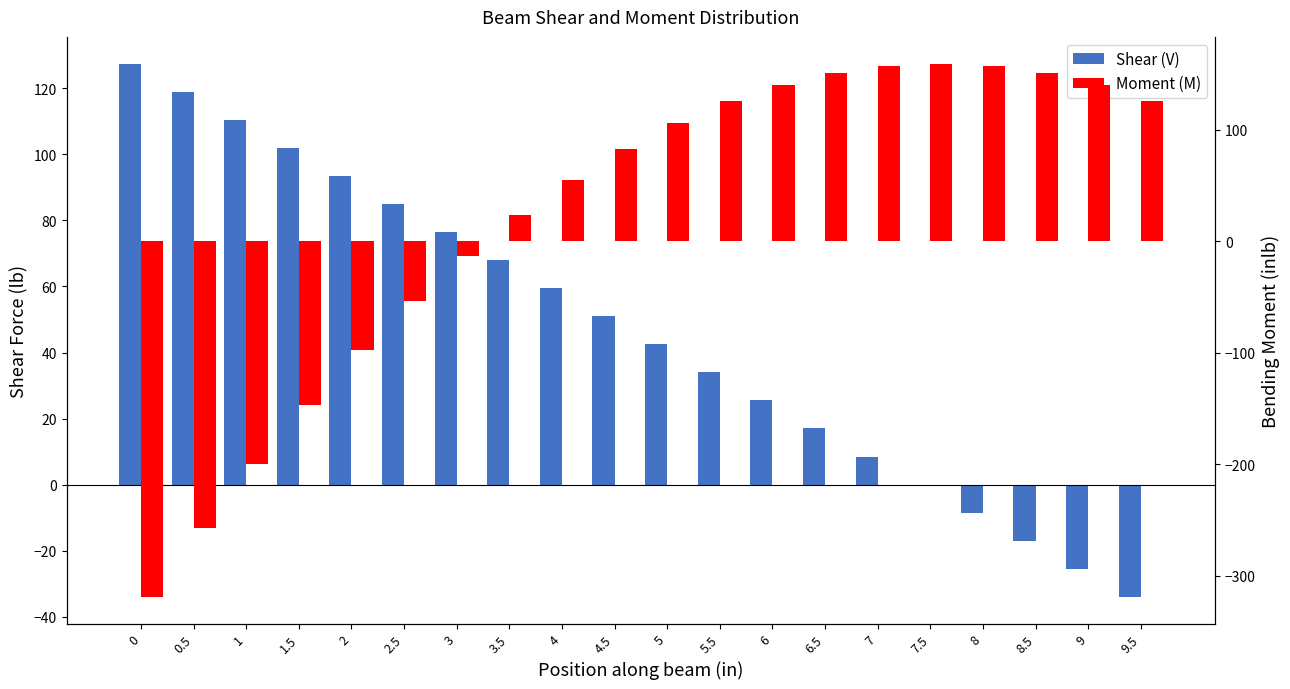

Rank the series at 2 from highest to lowest value.

Shear (V), Moment (M)